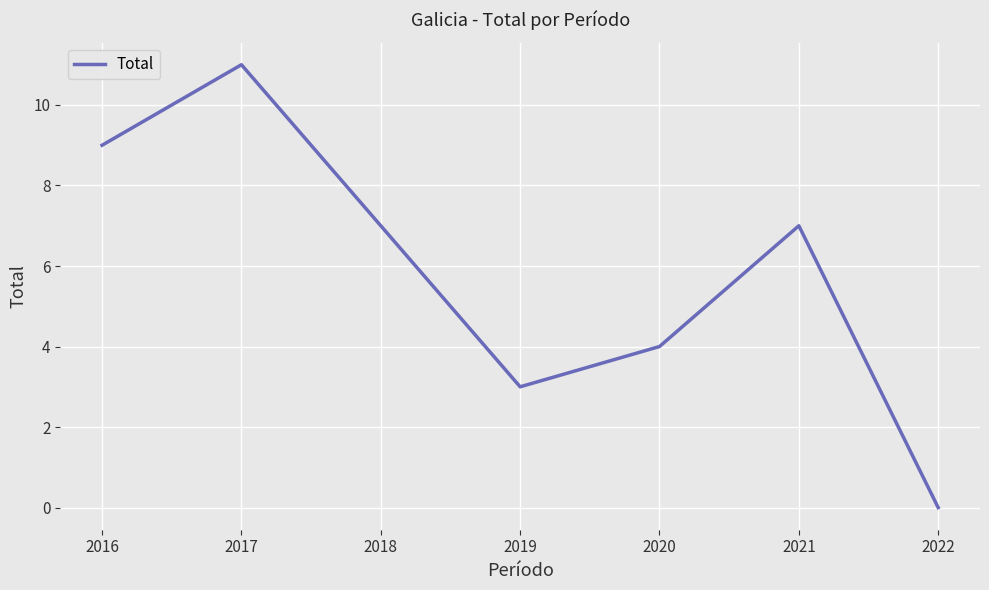

What is the change in value from 2017 to 2021?

-4